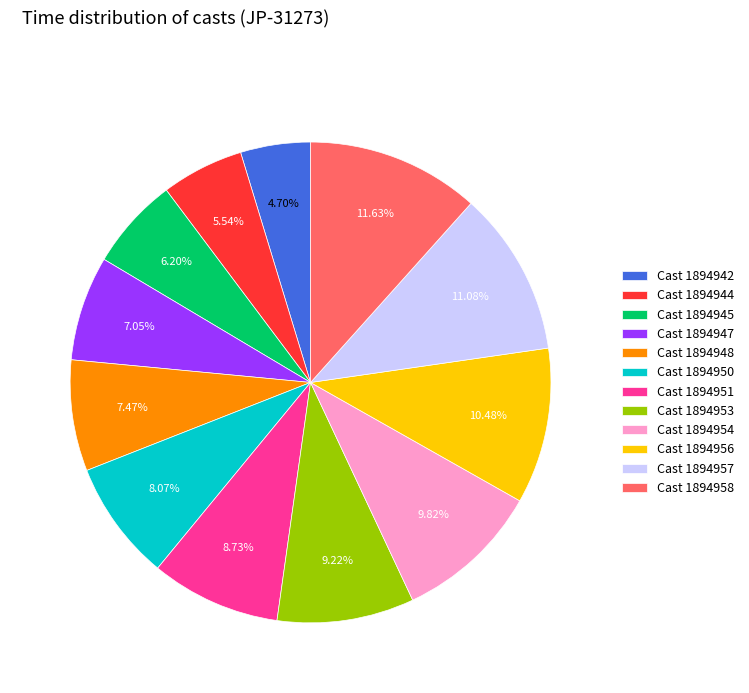

Is there any slice that represents more than half of the pie?

No